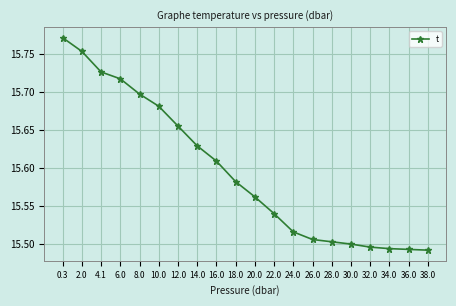

What is the difference between the maximum and minimum values?

0.3